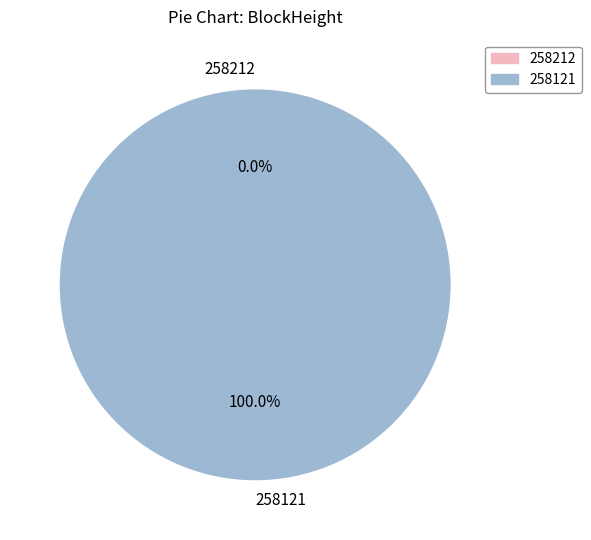

To the nearest percent, what is the average slice percentage?

50%